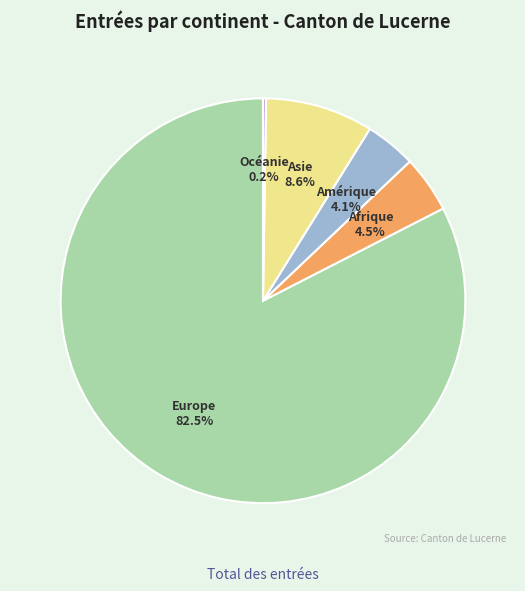

Between Afrique and Europe, which is larger?

Europe